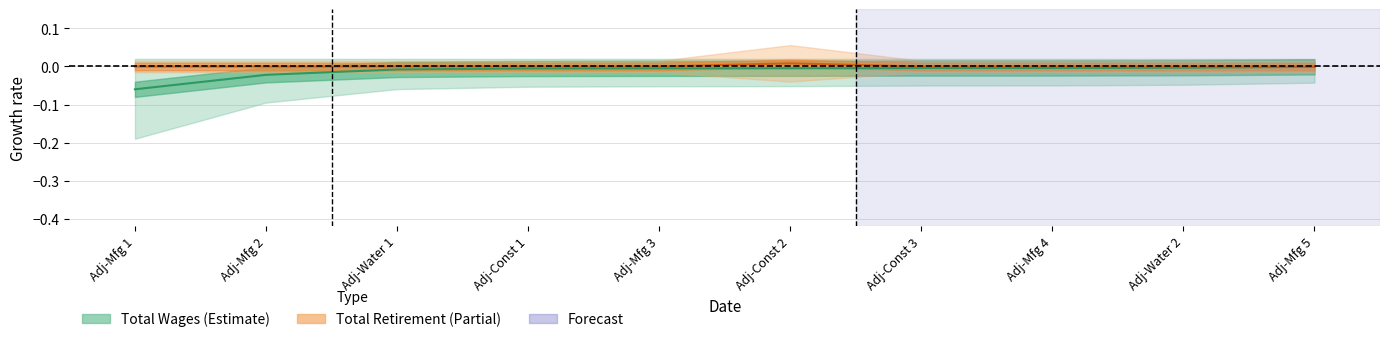

Where is Total Wages (mid) nearest to the value 0?

Adj-Mfg 5